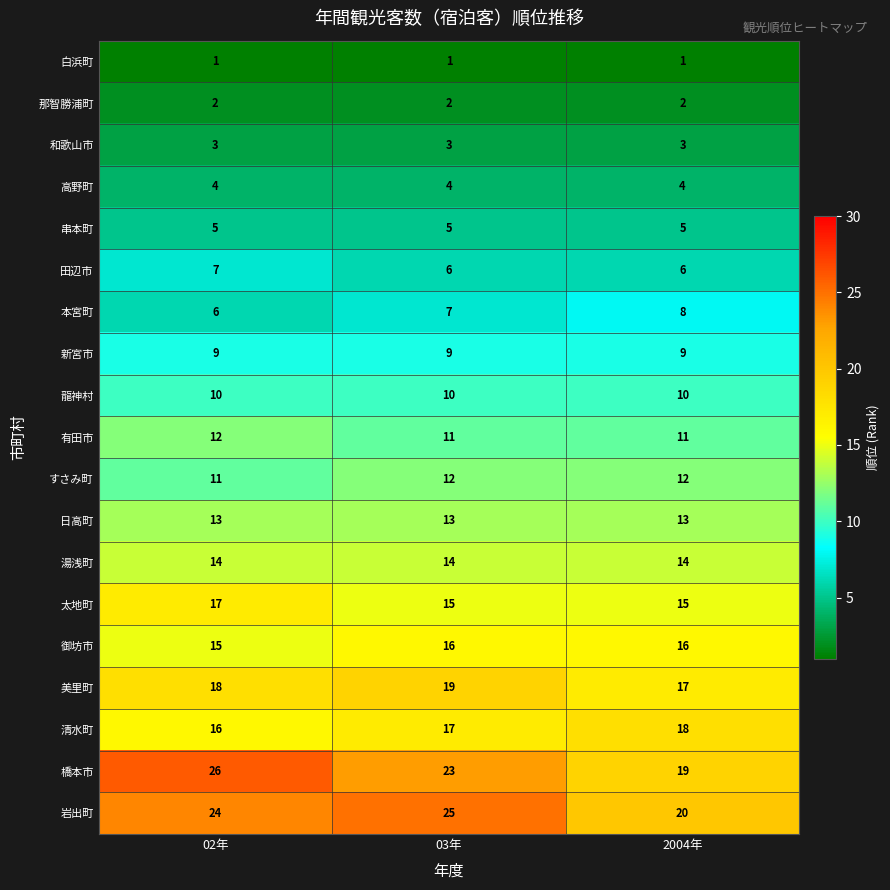

What is the spread (max minus min) of values at 02年?

25